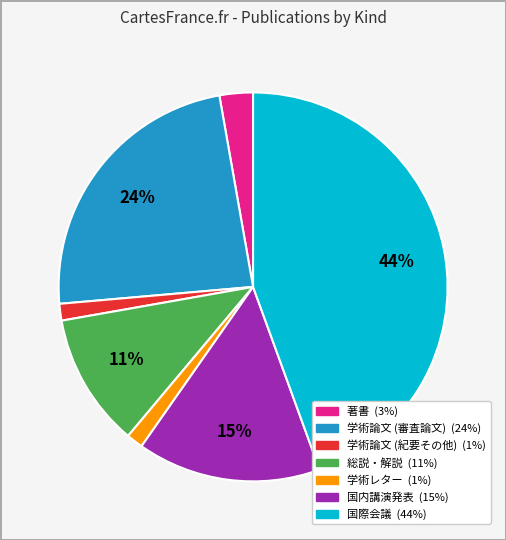

Which has a higher value, 学術レター or 総説・解説?

総説・解説